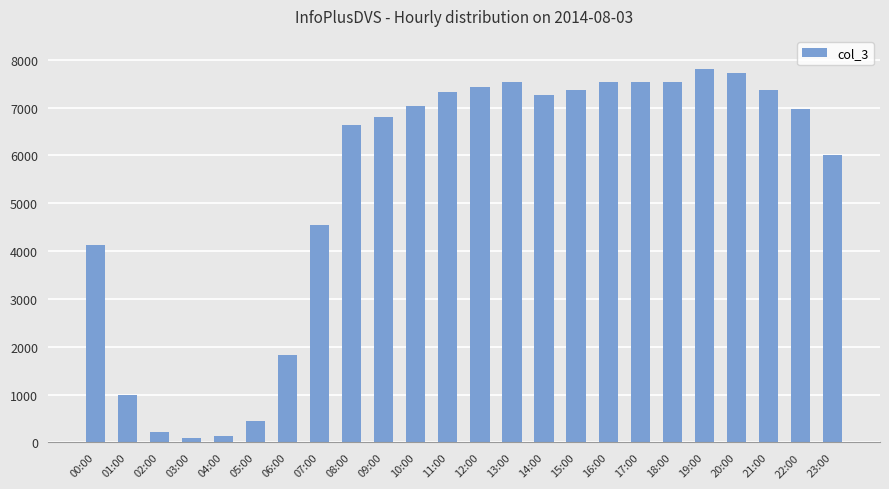

What position from the left is 14:00?

15